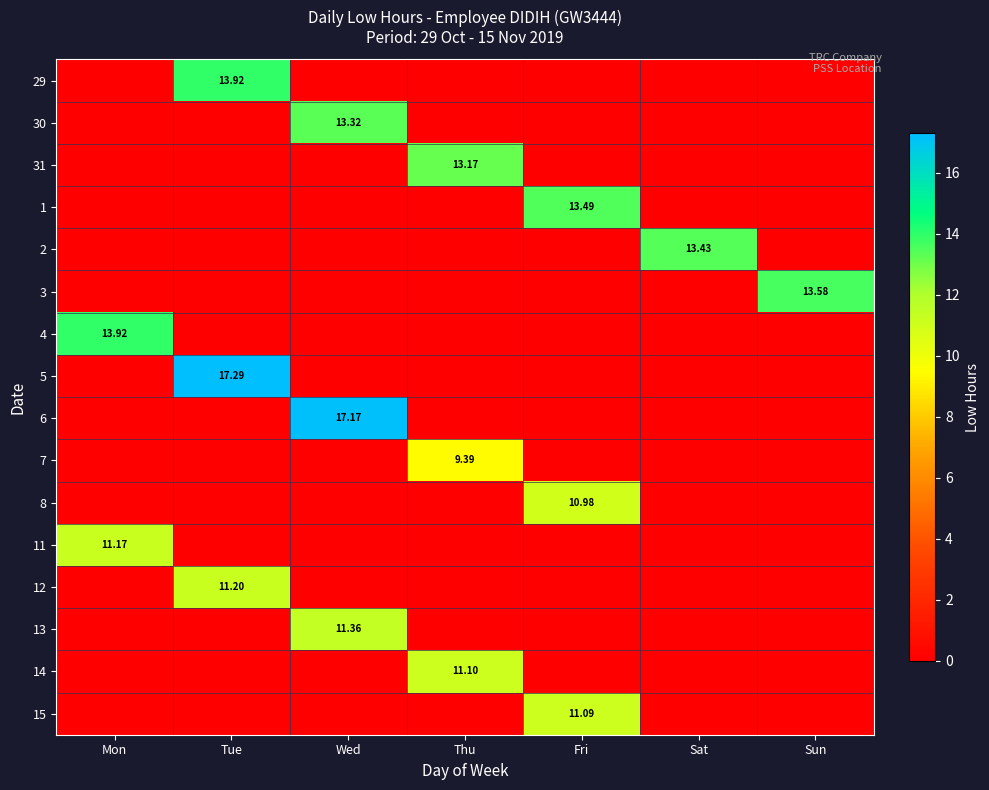

Rank the series by their maximum value, from lowest to highest.

7, 8, 15, 14, 11, 12, 13, 31, 30, 2, 1, 3, 29, 4, 6, 5